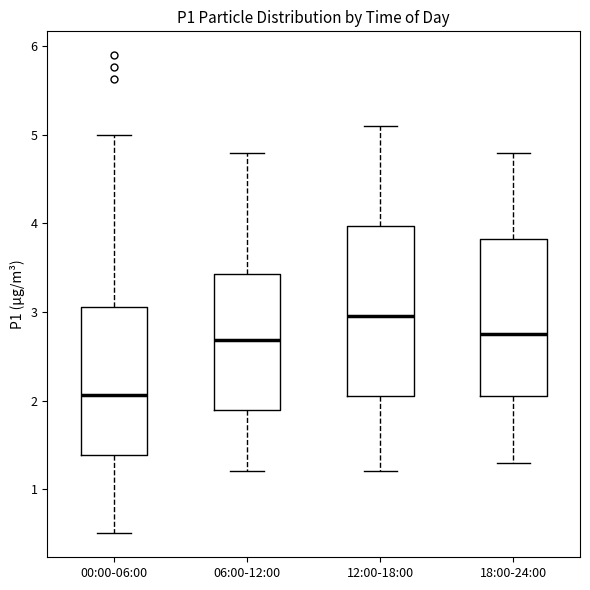

Reading left to right, transcribe this box plot: for each box, give where its median line is, the range the box spans, and where its two whiskers end, as read against the y-axis. The values are not printed on the chart, so give them approximately, as read against the axis.

00:00-06:00: median 2.1, box 1.4 to 3.1, whiskers 0.5 to 5.0
06:00-12:00: median 2.7, box 1.9 to 3.4, whiskers 1.2 to 4.8
12:00-18:00: median 3.0, box 2.1 to 4.0, whiskers 1.2 to 5.1
18:00-24:00: median 2.8, box 2.1 to 3.8, whiskers 1.3 to 4.8